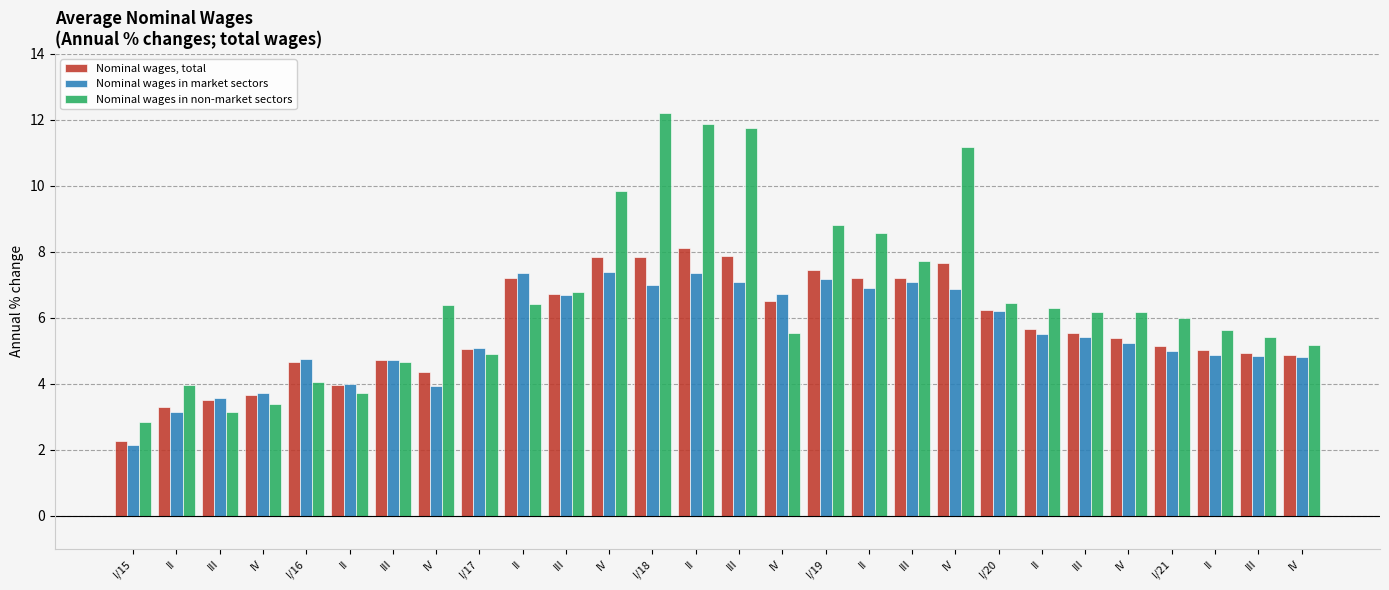

What is the value of the Nominal wages in market sectors bar at the 7th from the left?

3.6